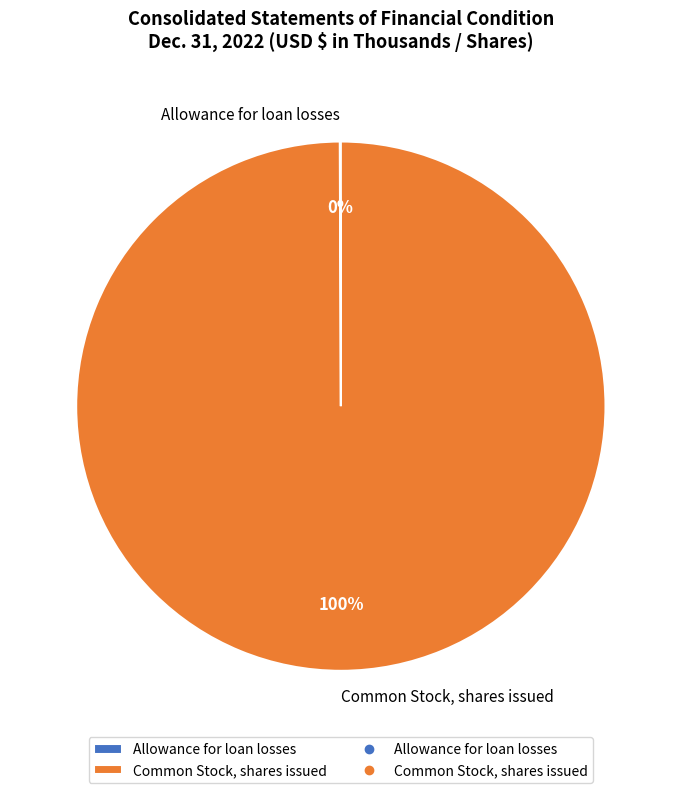

True or false: Common Stock, shares issued accounts for 100% of the total.

True